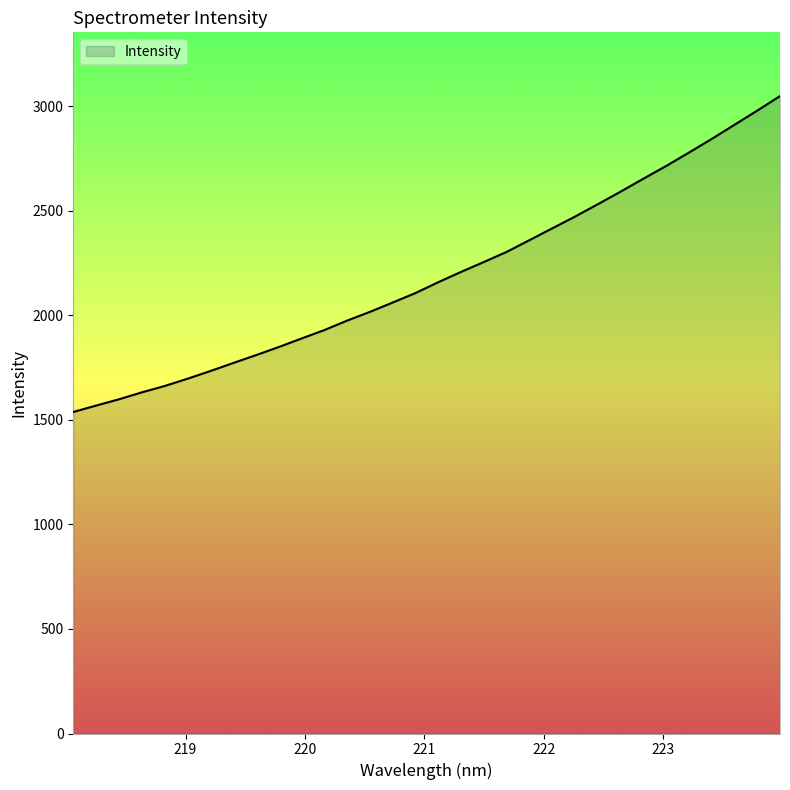

What is the minimum value shown in the chart?

1538.4